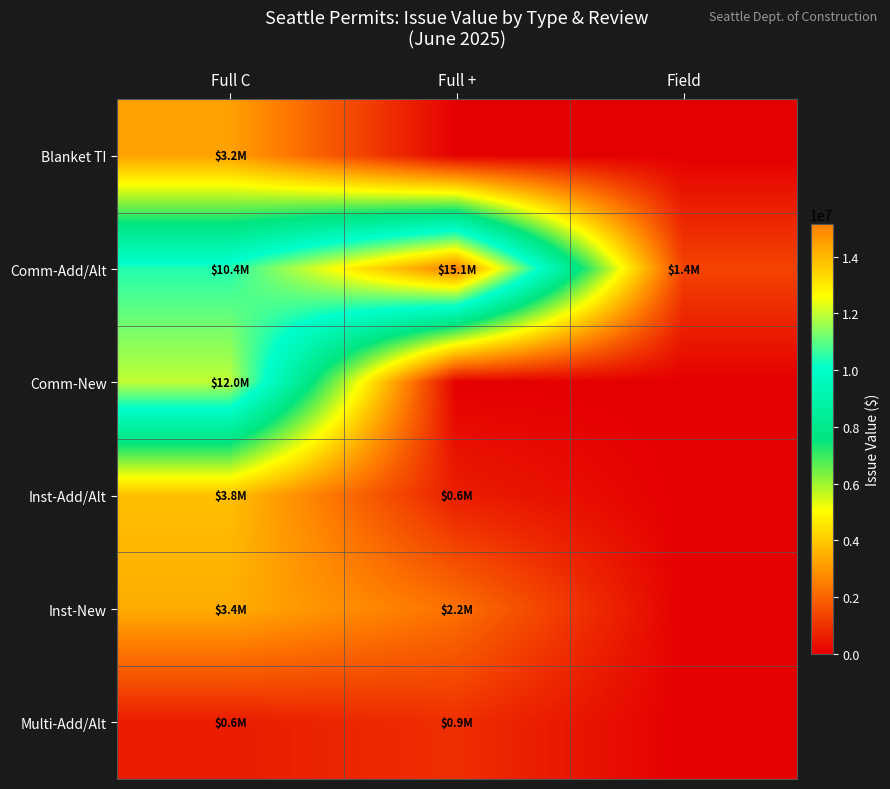

What is the difference between the highest and lowest values at Full C?

11407966